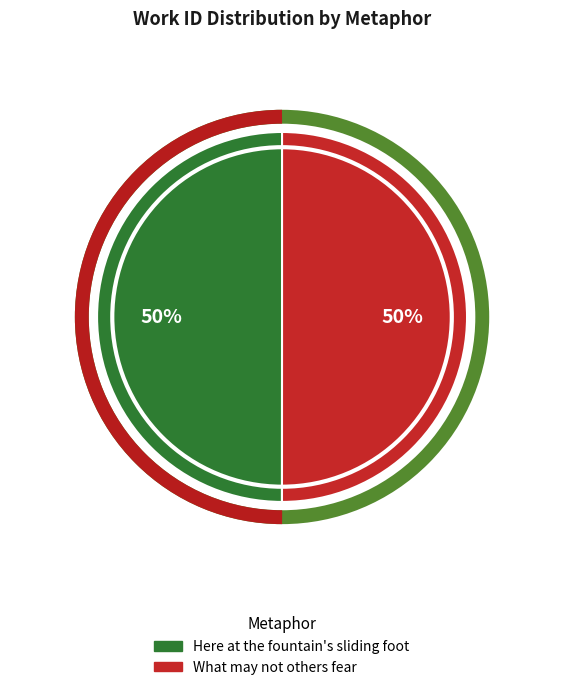

To the nearest percent, what is the average slice percentage?

50%